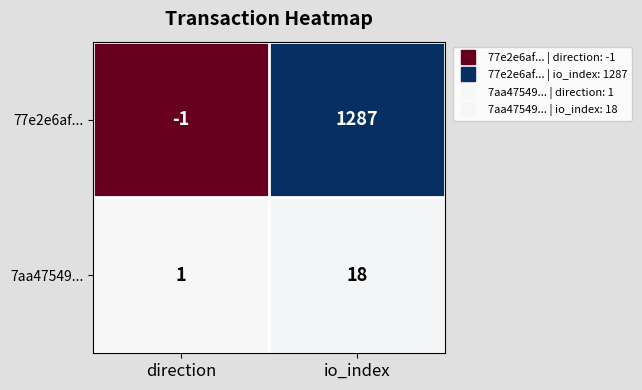

What is the sum of the 77e2e6af... values at io_index and direction?

1286